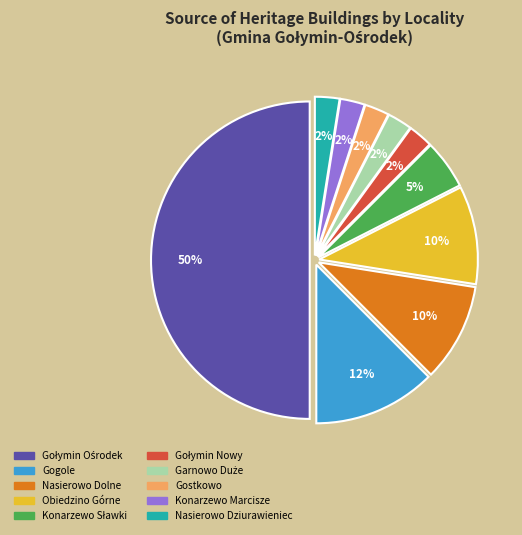

Is it true that Nasierowo Dolne is 10% of the pie?

True